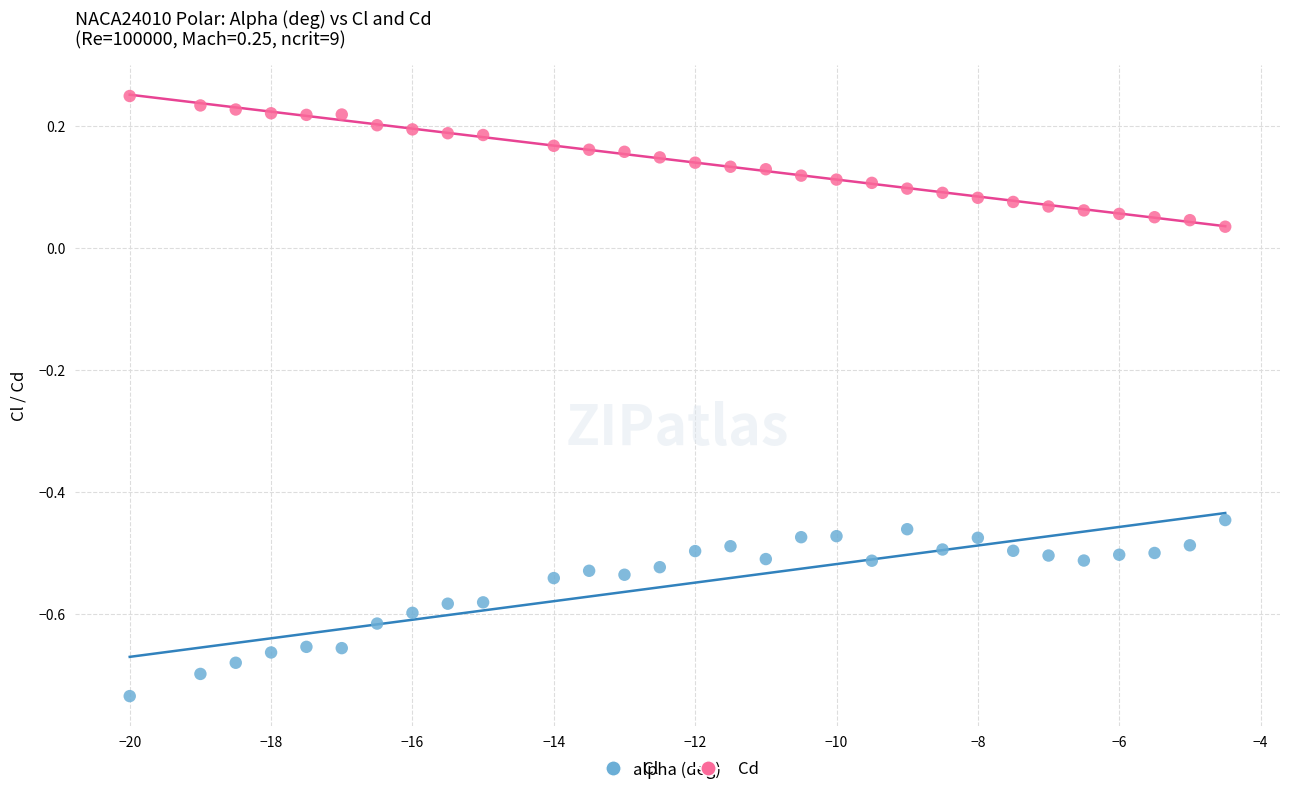

Which series contains the highest Y value?

Cd